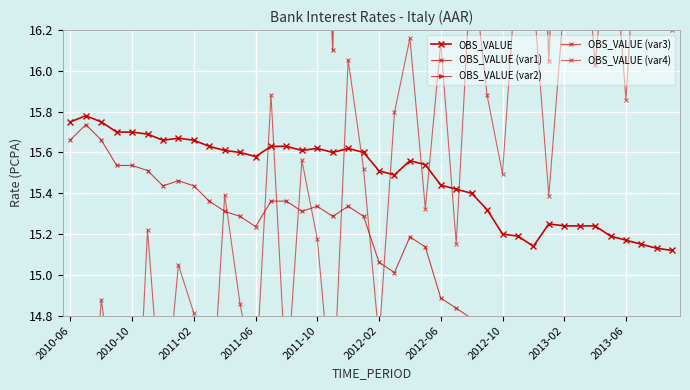

What is the value of the OBS_VALUE (var4) point at the 27th from the left?

16.6